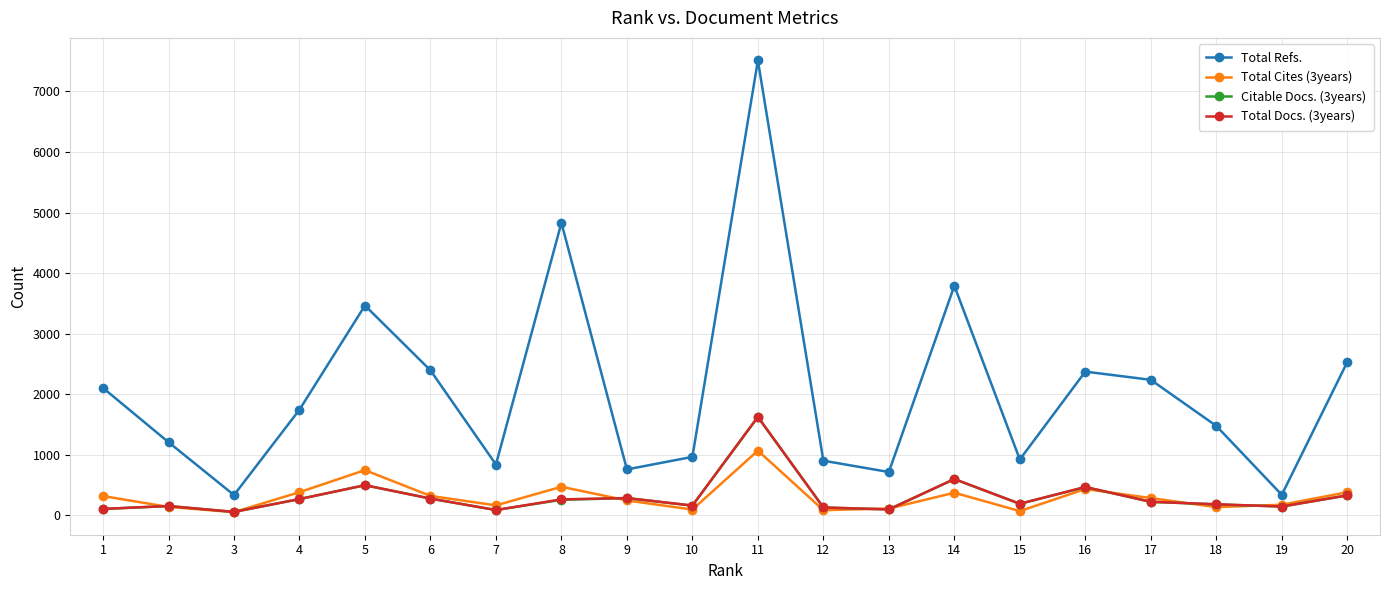

Is it true that Citable Docs. (3years) equals 156 at 10?

True